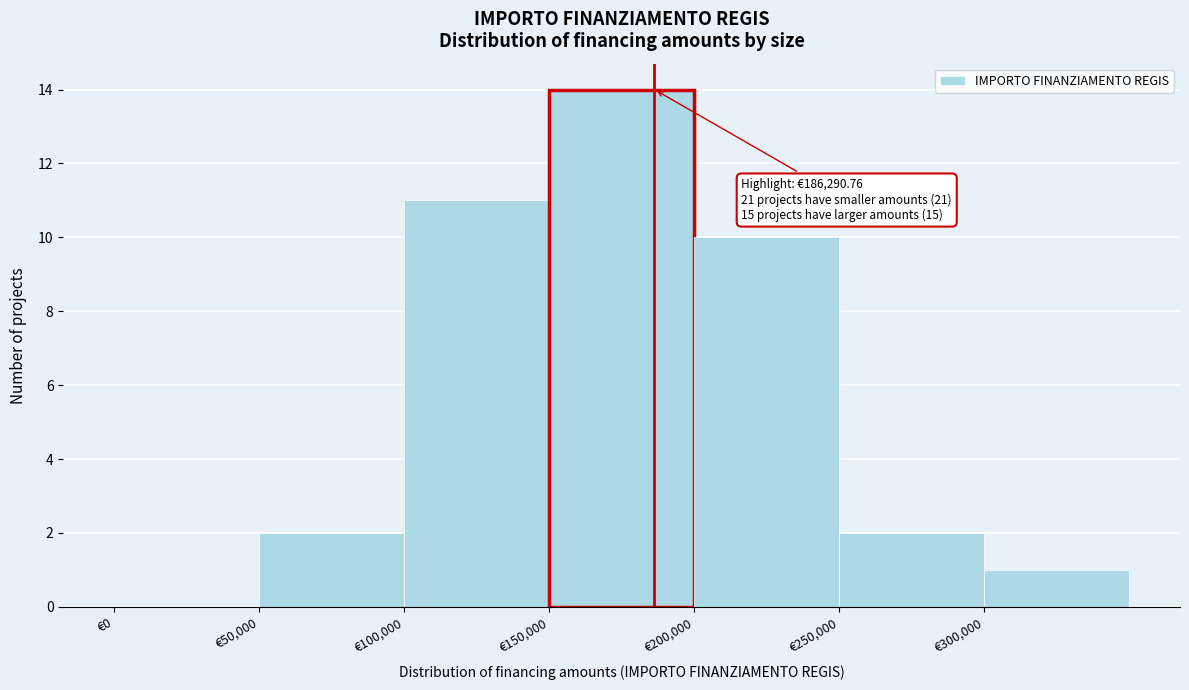

Over which range of the x-axis is the bar tallest?

150000 to 200000